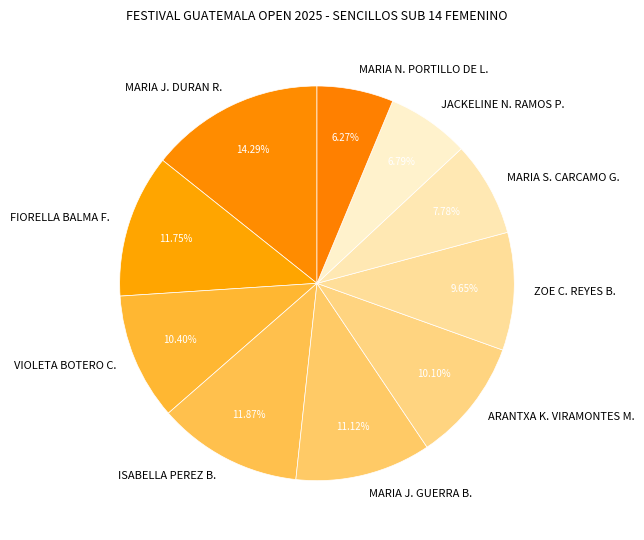

What is the total percentage of ZOE C. REYES B. and JACKELINE N. RAMOS P.?

16.4%